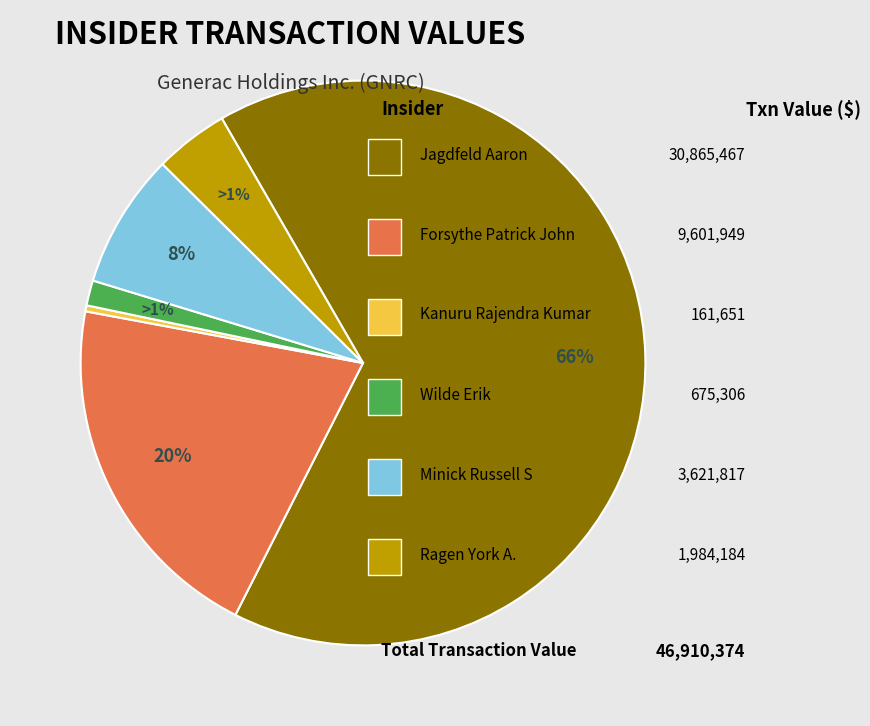

To the nearest percent, what is the difference between the Forsythe Patrick John and Kanuru Rajendra Kumar slice percentages?

20%